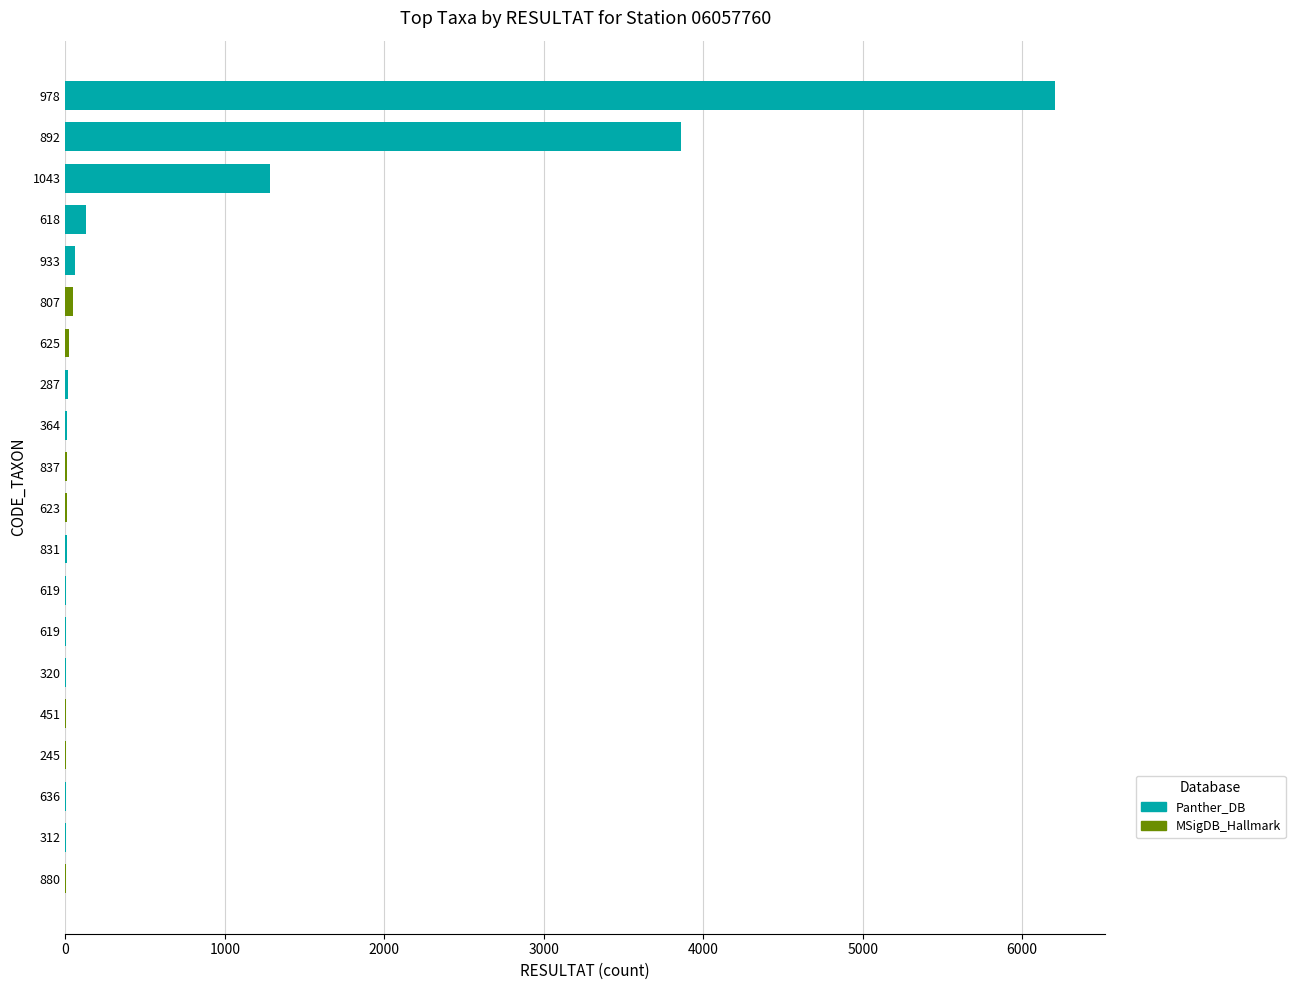

Reading left to right, transcribe all the data shown in this chart.

RESULTAT: 978=6208	892=3858	1043=1281	618=128	933=62	807=50	625=20	287=16	364=12	837=9	623=8	831=7	619_a=6	619_b=6	320=5	451=4	312=3	636=3	245=3	880=2
CODE_TAXON: 978=978	892=892	1043=1043	618=618	933=933	807=807	625=625	287=287	364=364	837=837	623=623	831=831	619_a=619	619_b=619	320=320	451=451	312=312	636=636	245=245	880=880